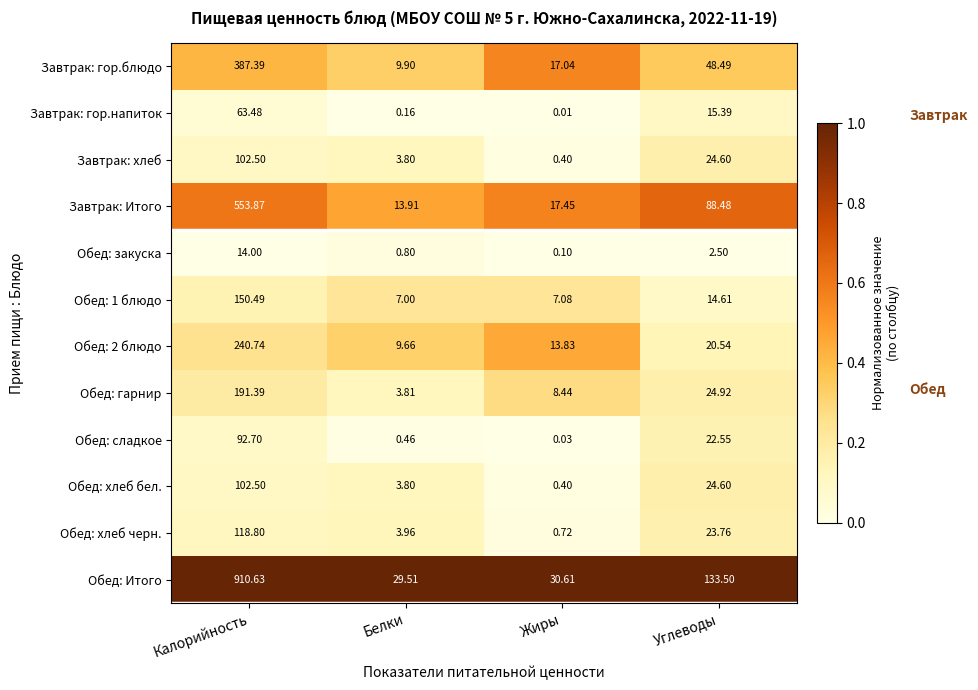

Which series has the widest spread of values?

Обед: Итого